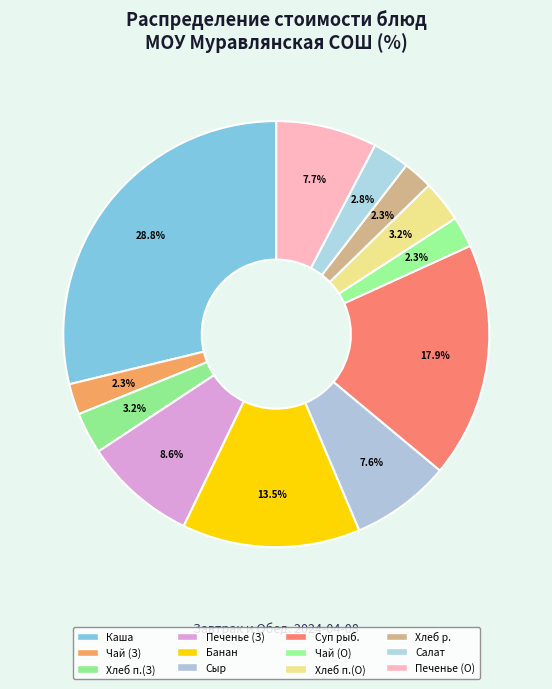

Count the number of slices in the pie.

12